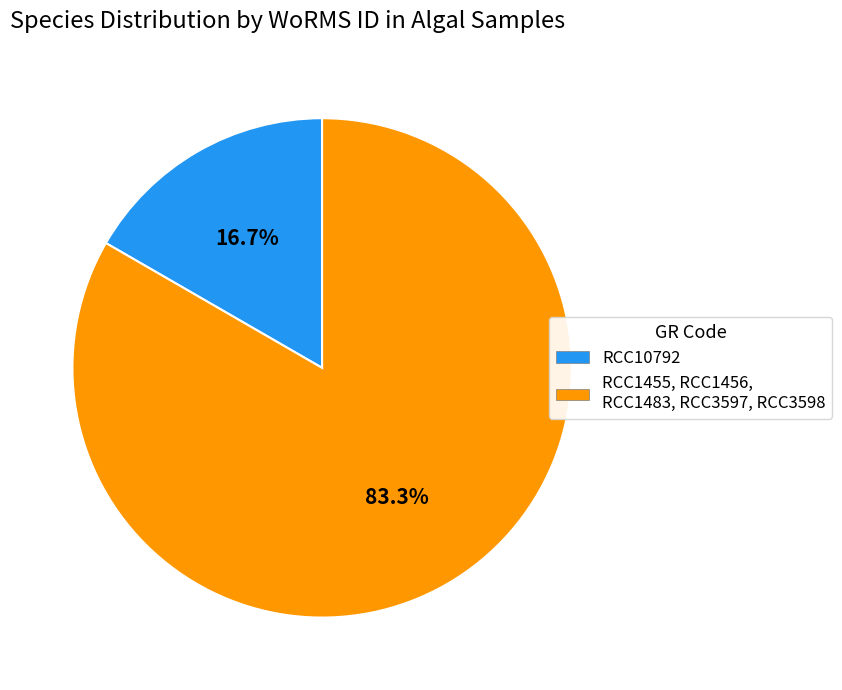

Which slice is the smallest?

RCC10792